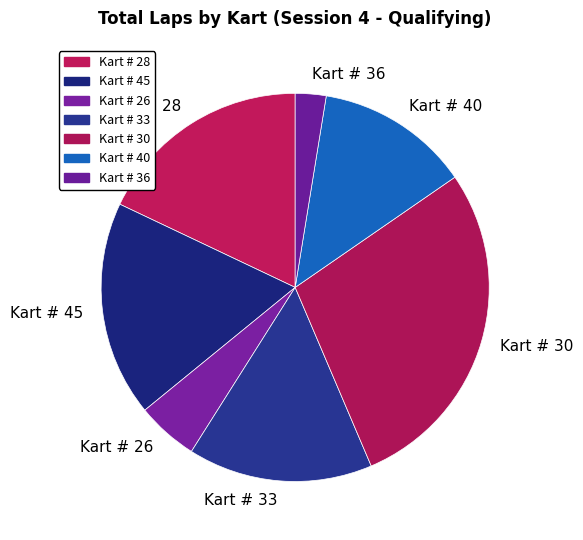

Which category has the biggest portion of the pie?

Kart # 30